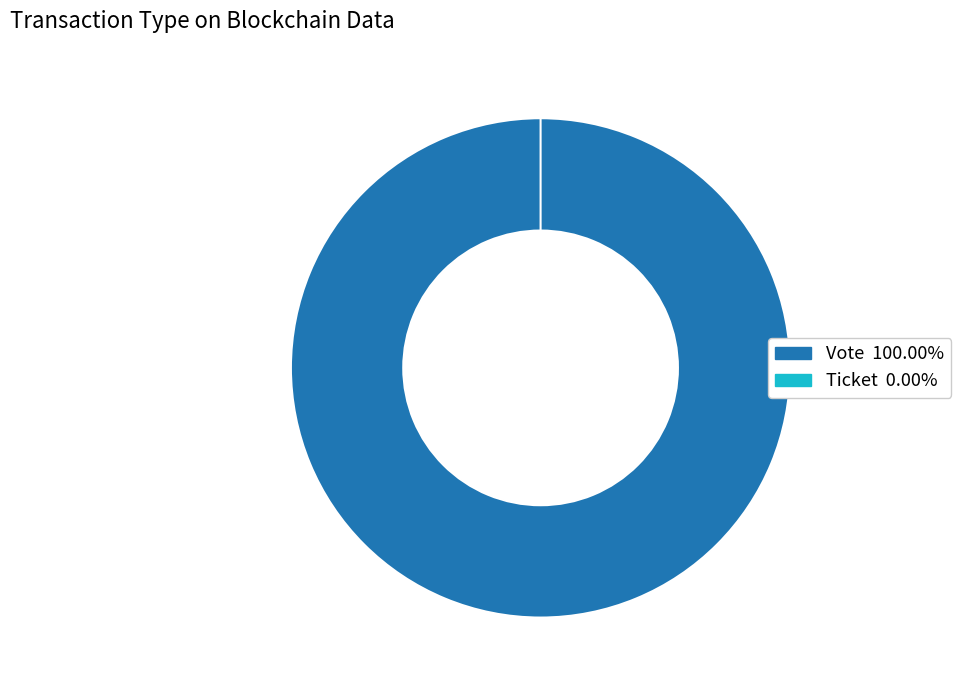

What is the total percentage of Vote and Ticket?

100.0%